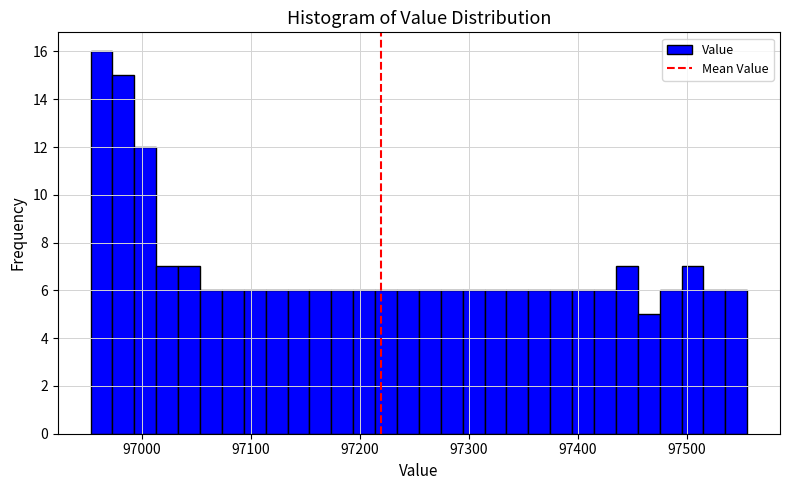

Read against the x-axis, roughly where is the centre of the tallest bar?

96960